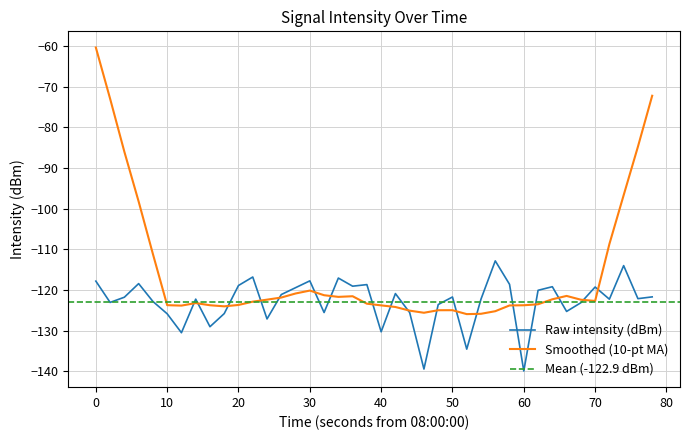

True or false: Raw intensity (dBm) has a value of -119.3 at 70.

True